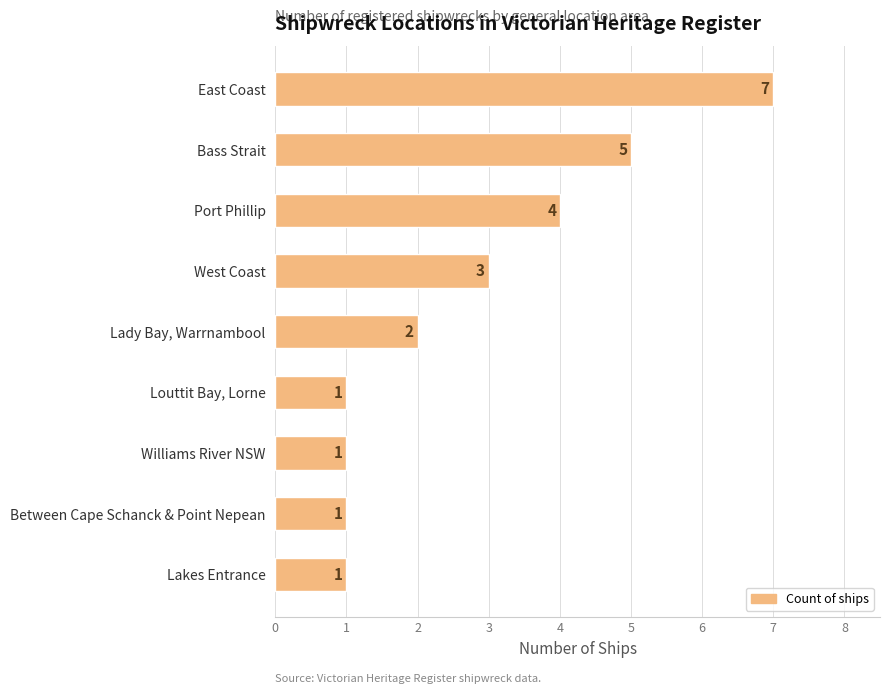

What is the sum of all values?

25